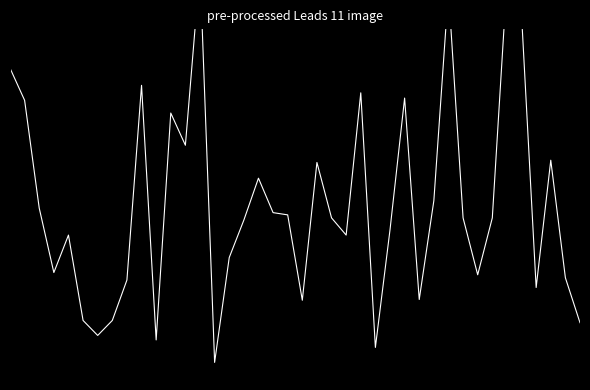

What is the difference between the maximum and minimum values?

11.2